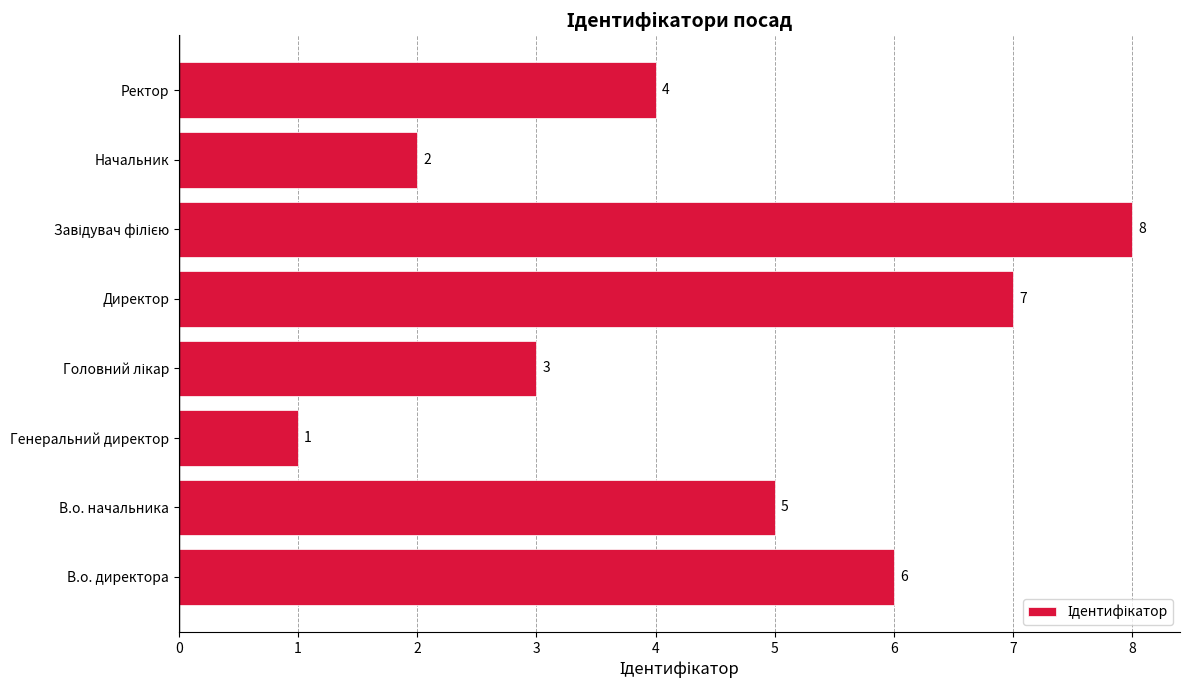

What is the difference between the maximum and second lowest values?

6